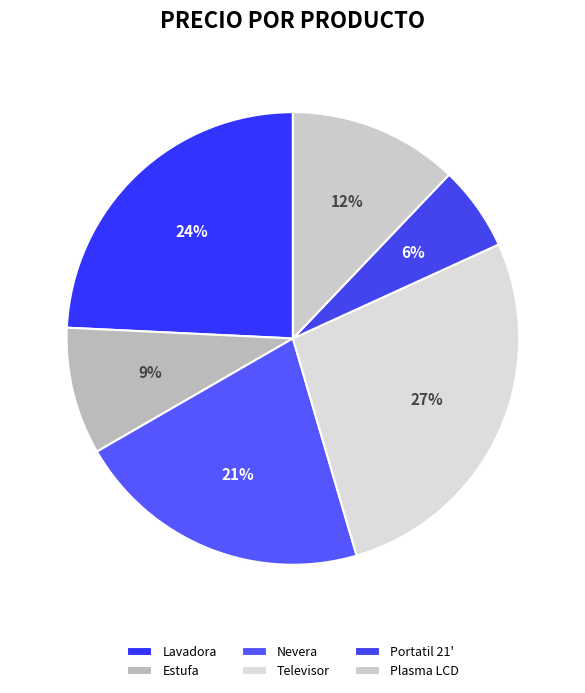

True or false: Plasma LCD accounts for 21% of the total.

False